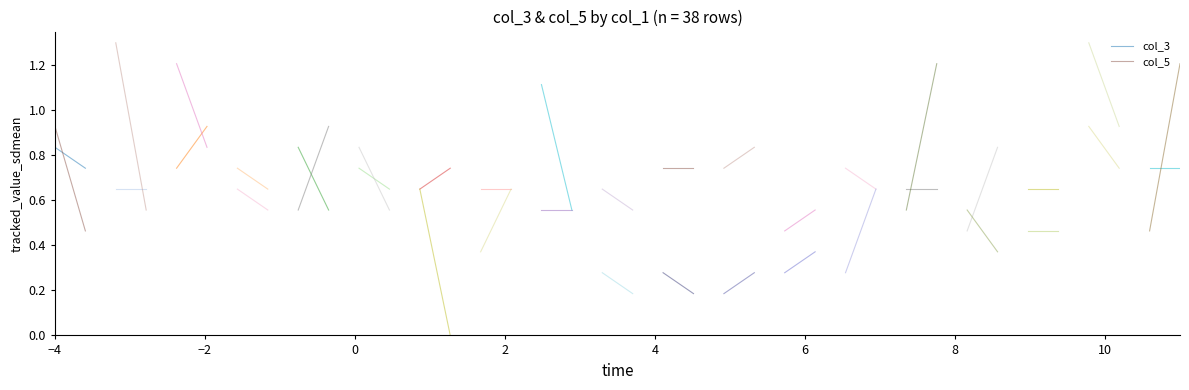

Is the value of col_5 at −4 greater than the value of col_3 at −2?

Yes